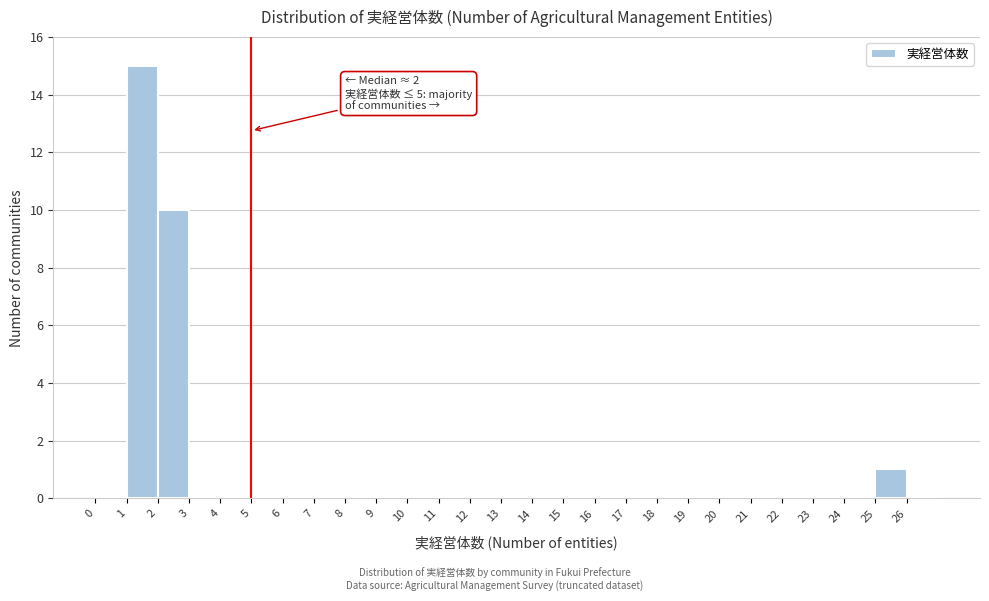

Over which range of the x-axis is the bar tallest?

1 to 2